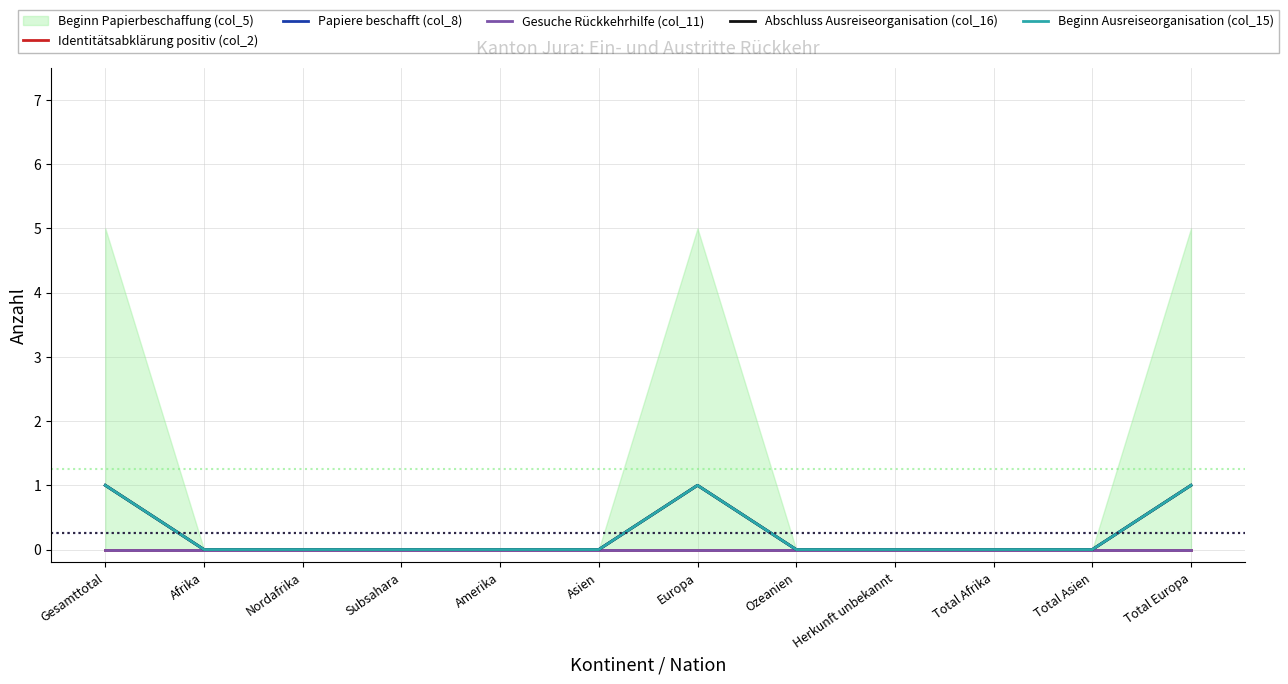

Between Subsahara and Asien, which series saw the biggest shift?

Identitätsabklärung positiv (col_2)